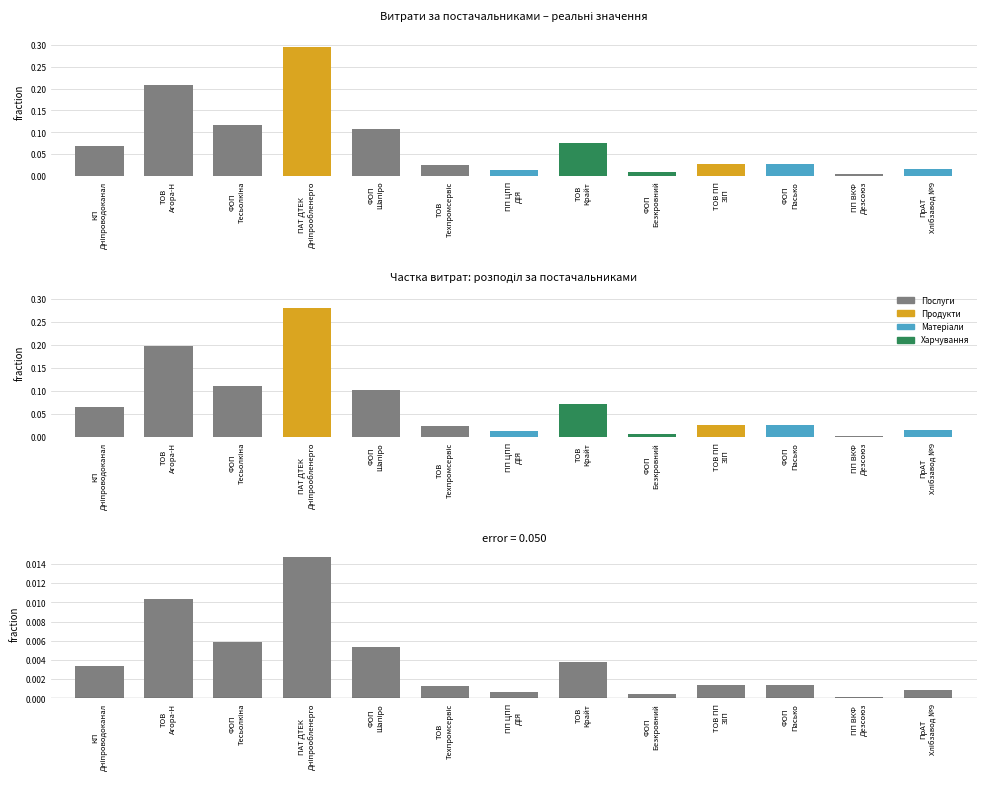

At which label is різниця closest to 0?

ПП ВКФ
Дезсоюз